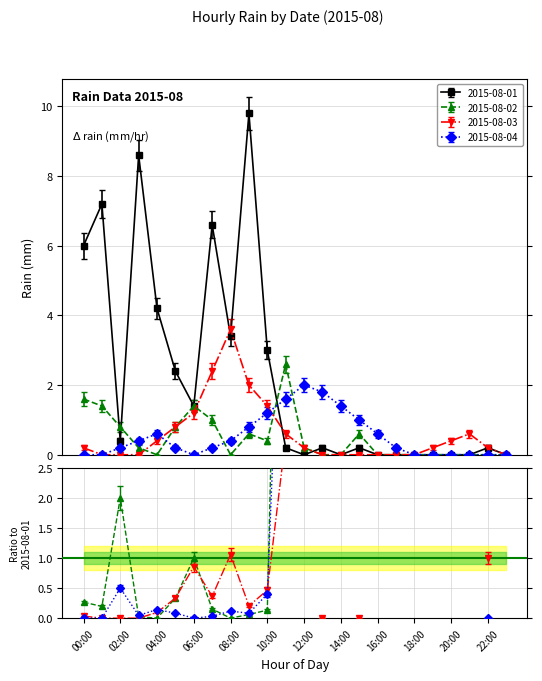

Is this an area chart (filled region under the line)?

No